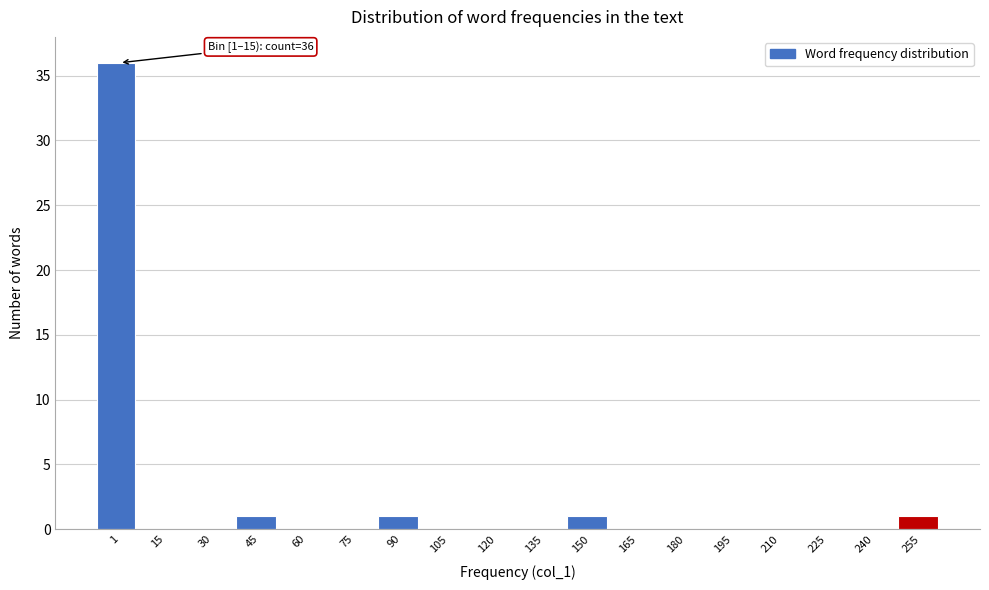

Reading left to right, extract all data points from this chart.

1=36	15=0	30=0	45=1	60=0	75=0	90=1	105=0	120=0	135=0	150=1	165=0	180=0	195=0	210=0	225=0	240=0	255=1